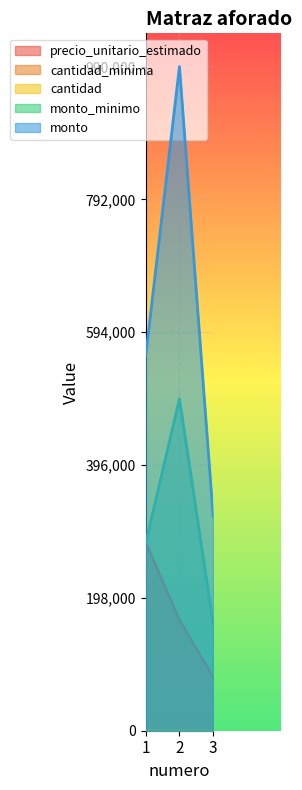

Which series has the widest spread of values?

monto